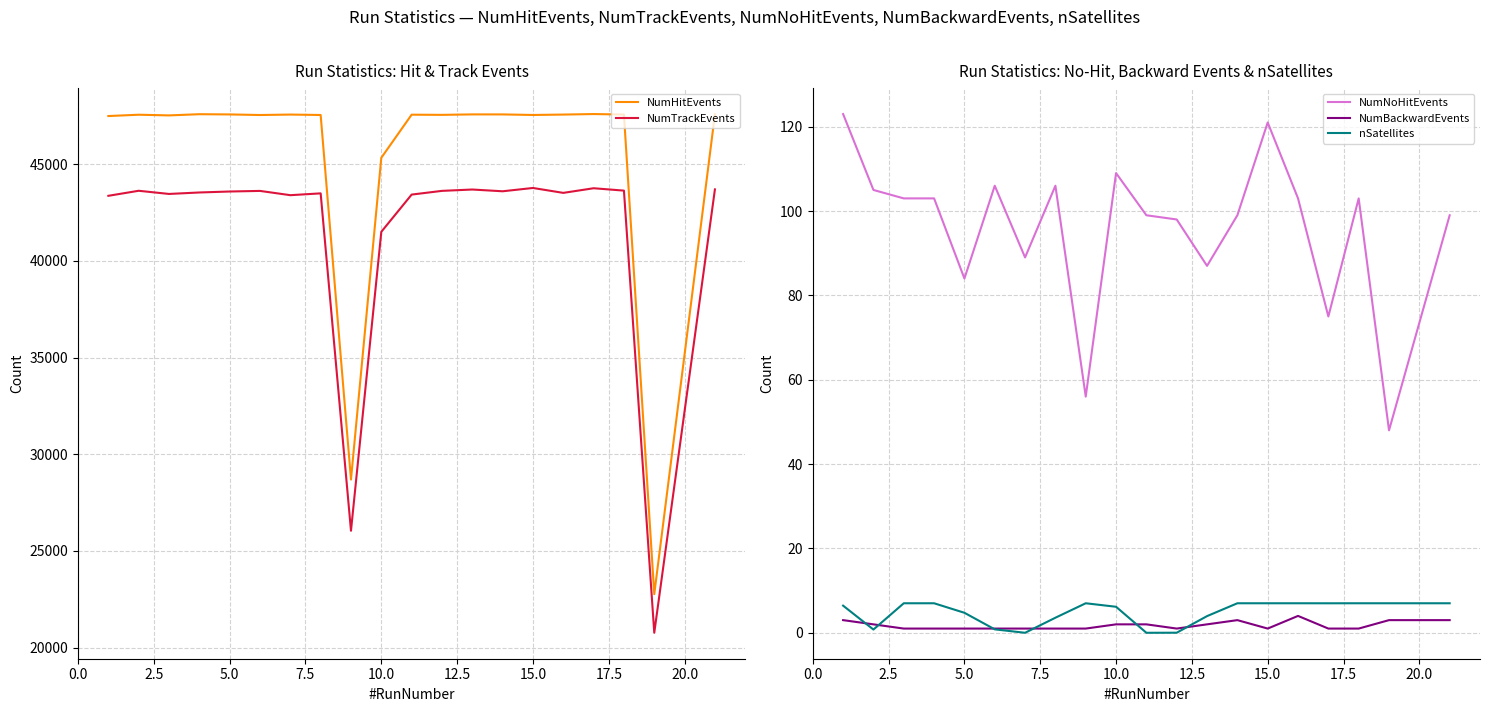

How many values in the NumNoHitEvents series are below 103?

10